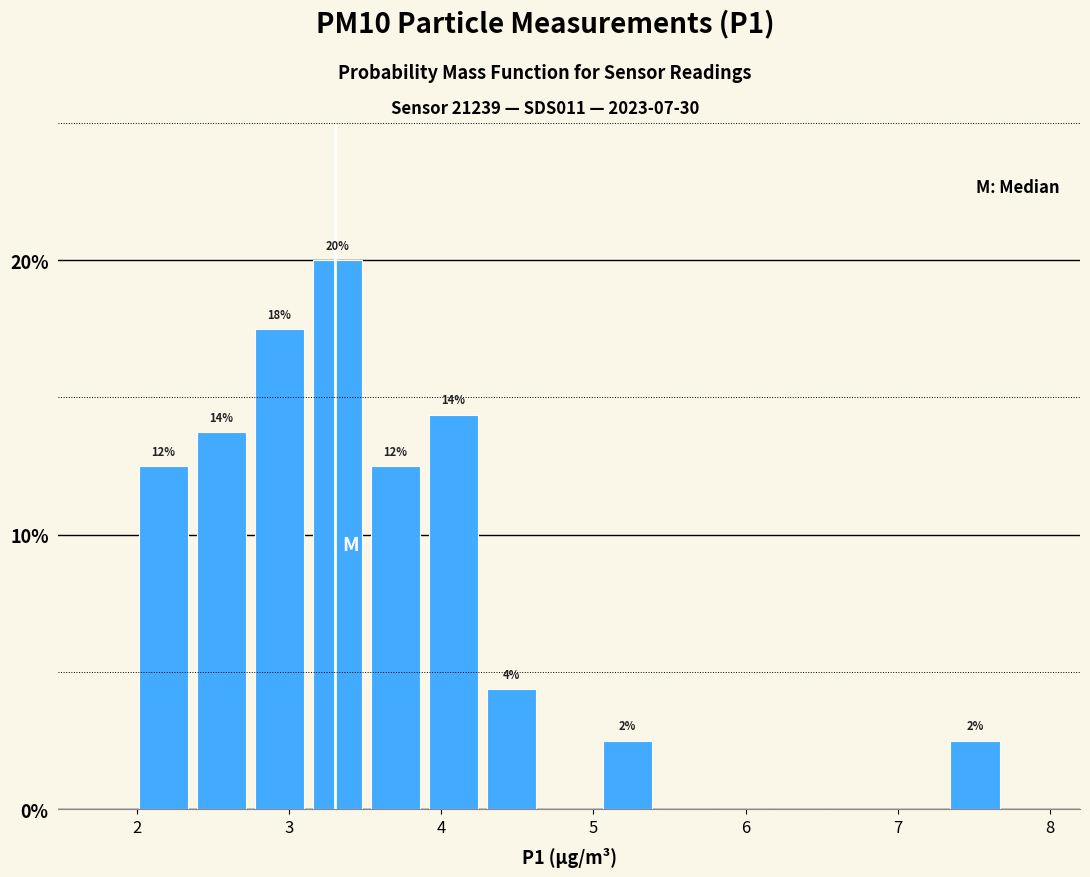

Read against the x-axis, roughly where is the centre of the tallest bar?

3.3